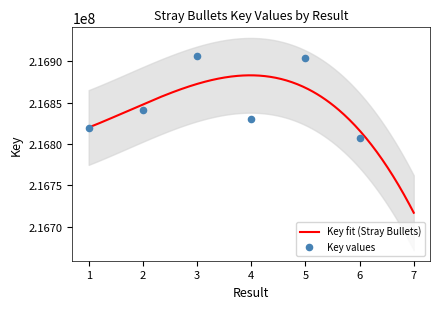

What is the ratio of the value at 3 to the value at 5?

1.0